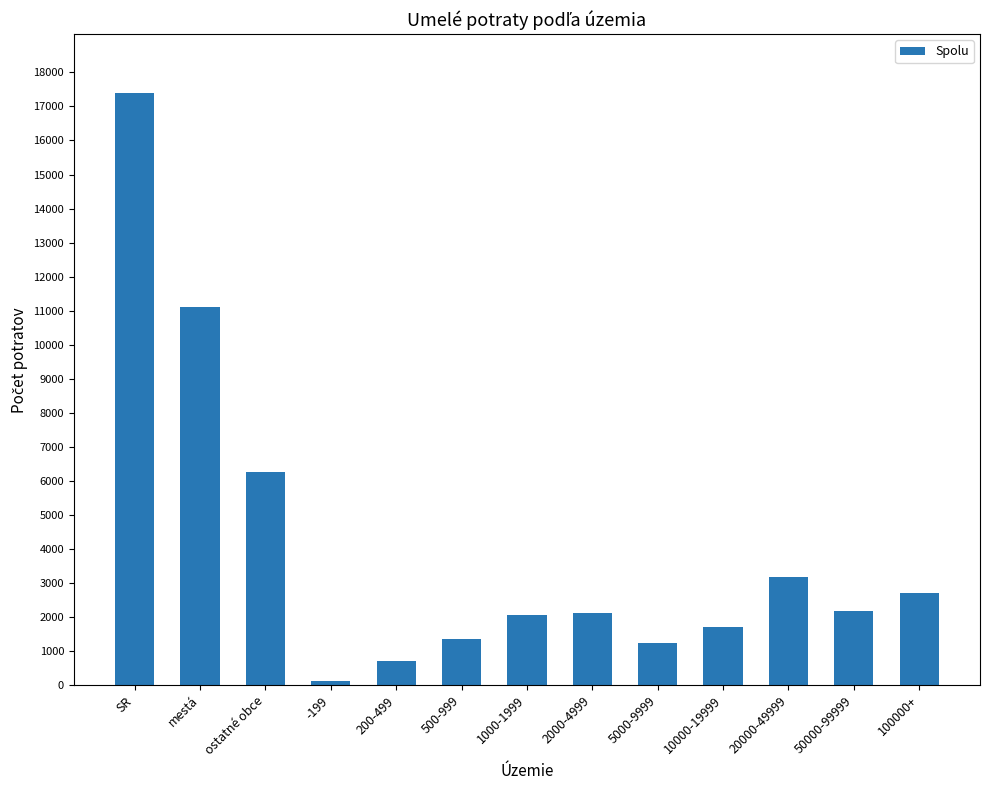

How many data points are less than 2128?

6